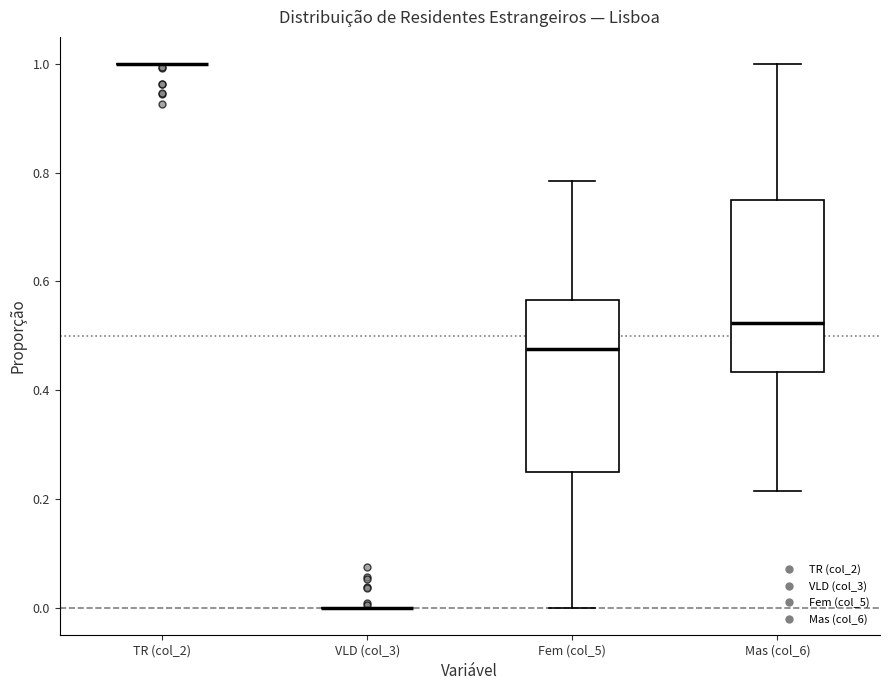

Reading left to right, transcribe this box plot: for each box, give where its median line is, the range the box spans, and where its two whiskers end, as read against the y-axis. The values are not printed on the chart, so give them approximately, as read against the axis.

TR (col_2): box collapsed to a line at 1.00, whiskers 1.00 to 1.00
VLD (col_3): box collapsed to a line at 0.00, whiskers 0.00 to 0.00
Fem (col_5): median 0.48, box 0.26 to 0.56, whiskers 0.00 to 0.78
Mas (col_6): median 0.52, box 0.44 to 0.76, whiskers 0.22 to 1.00